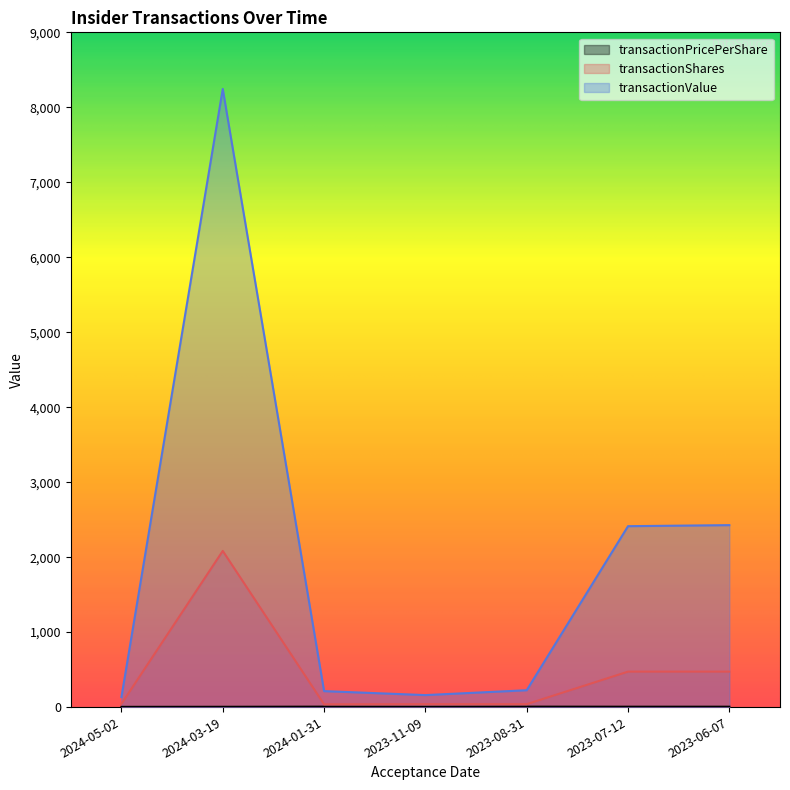

What is the total value across all series at 2023-11-09?

203.1